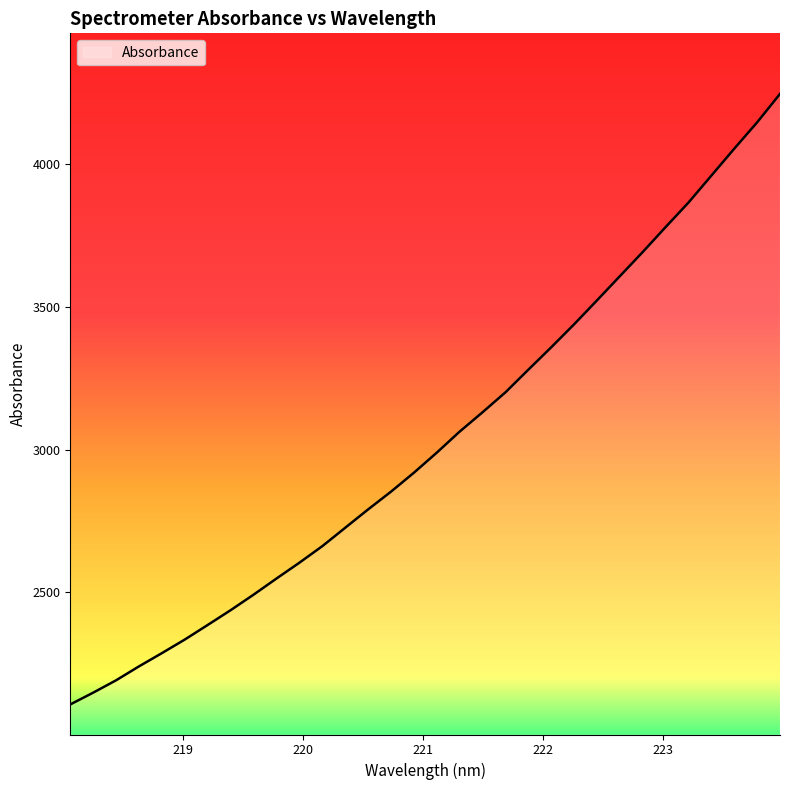

What is the difference between the maximum and minimum values?

2139.9